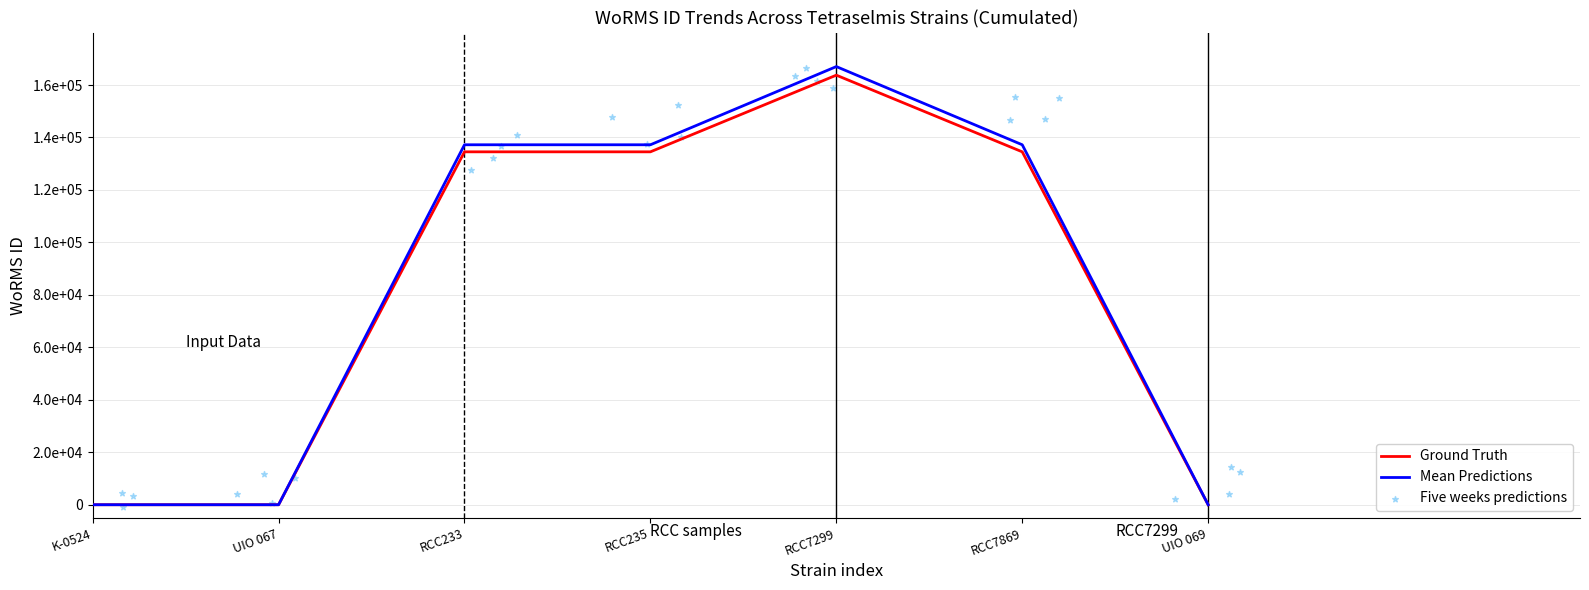

Which series has the largest Y range (max minus min)?

Mean Predictions